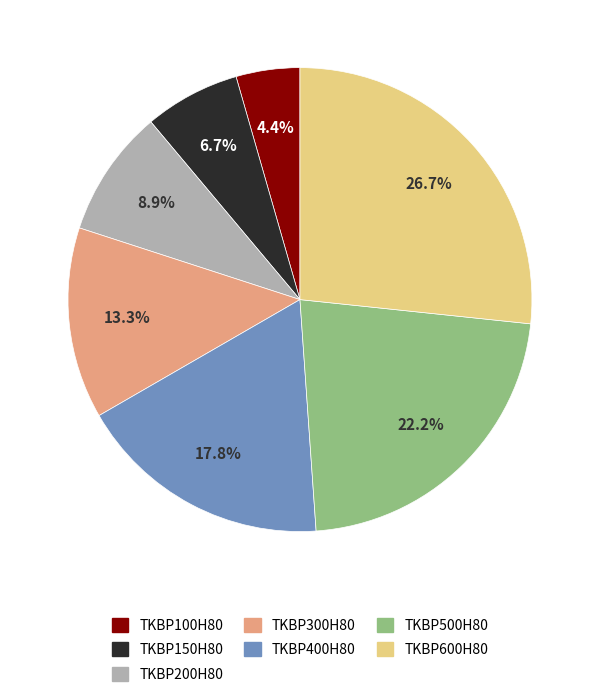

To the nearest percent, what is the difference between the largest and smallest slice percentages?

22%